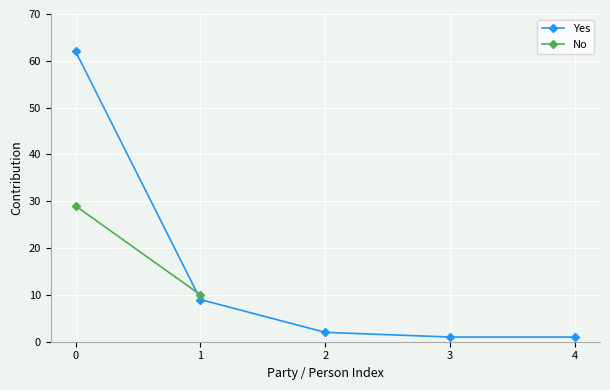

What is the value of the 5th point from the left?

1